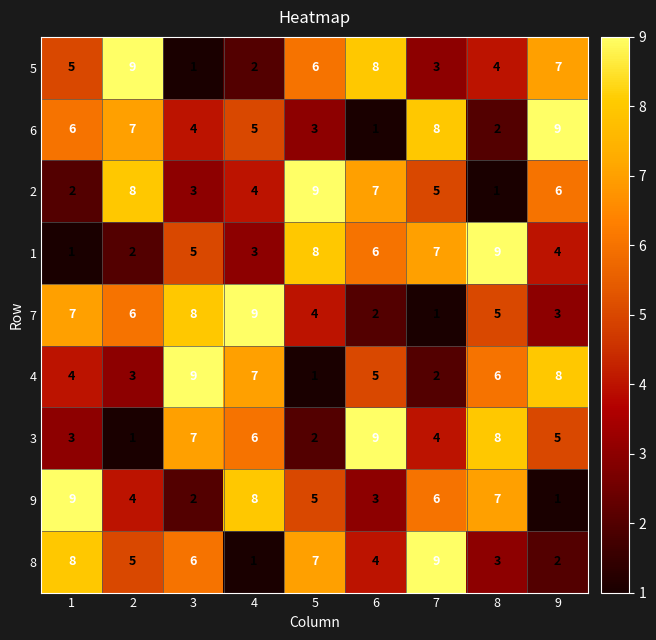

Is the value of 7 at 8 greater than the value of 6 at 6?

Yes